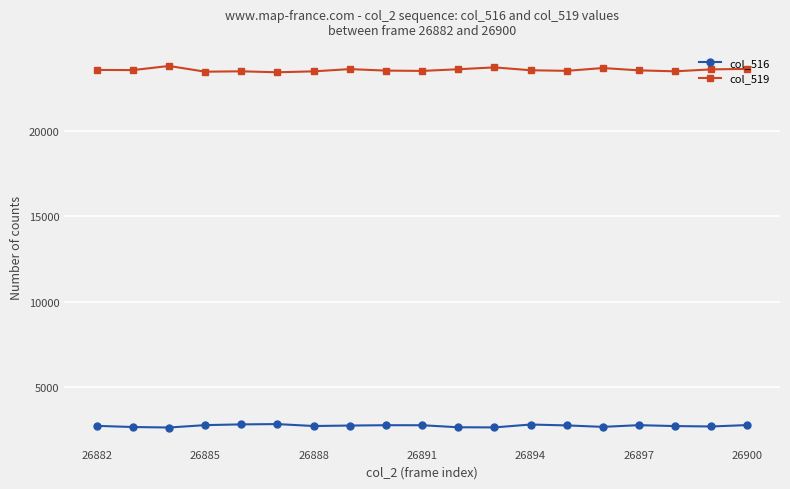

Count the number of data series in this chart.

2